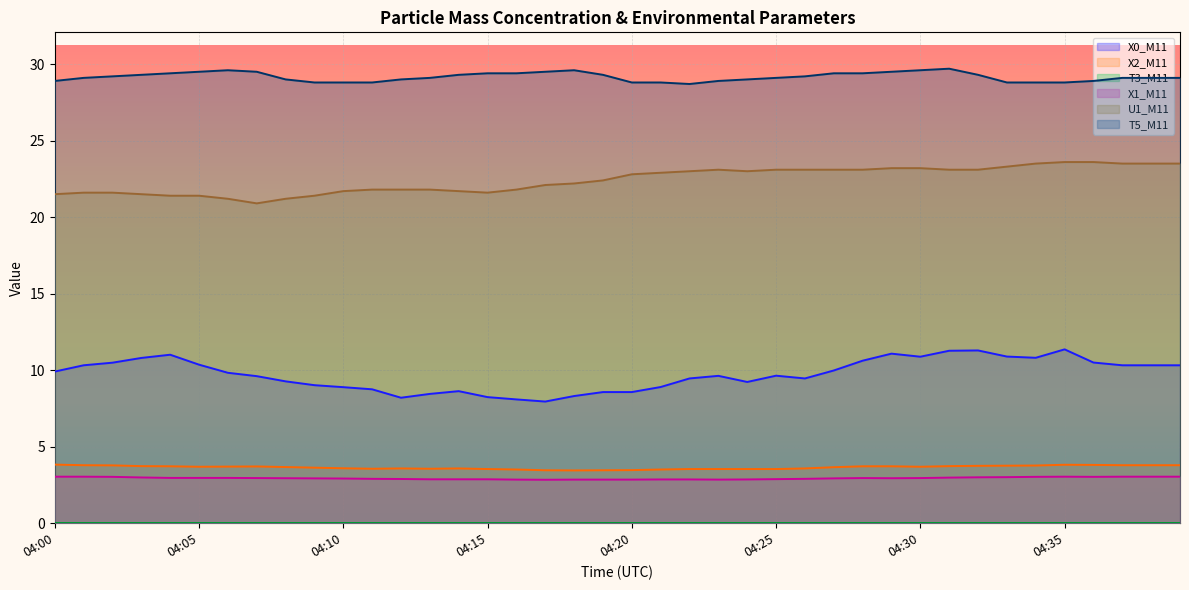

What is the maximum value for X1_M11?

3.0